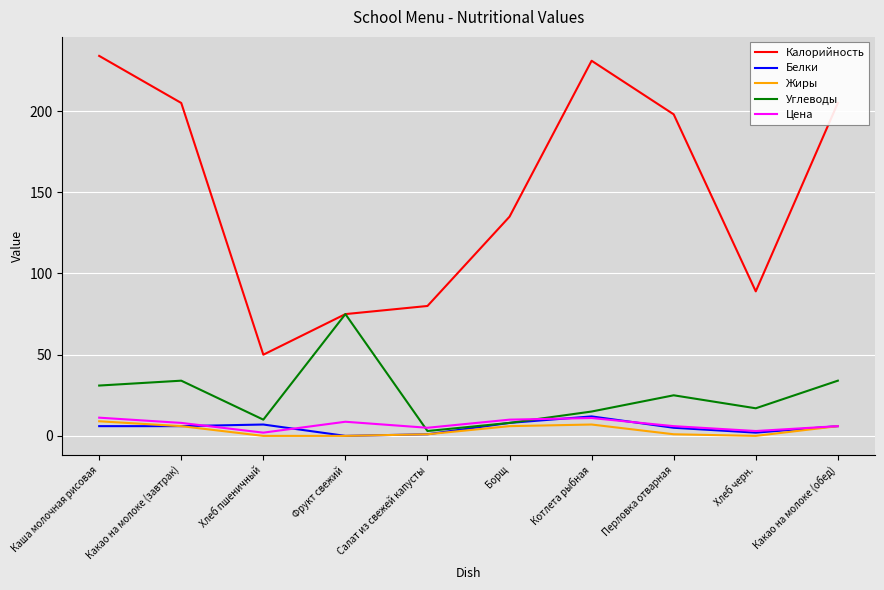

Which category has the lowest value in the Калорийность series?

Хлеб пшеничный